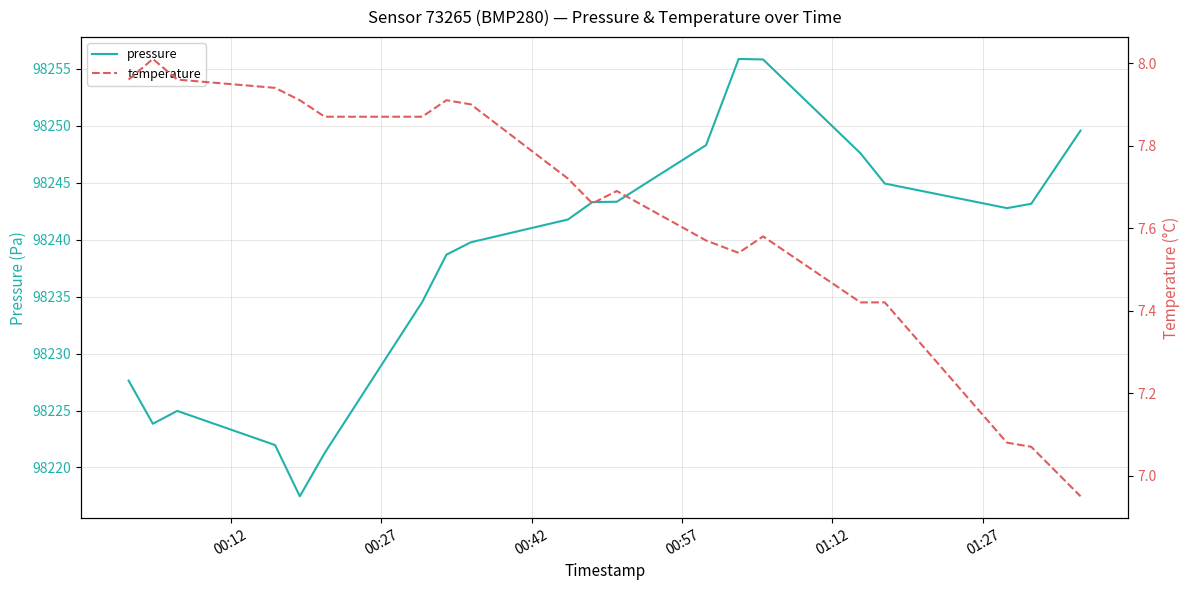

What is the highest value of the pressure series?

98255.9